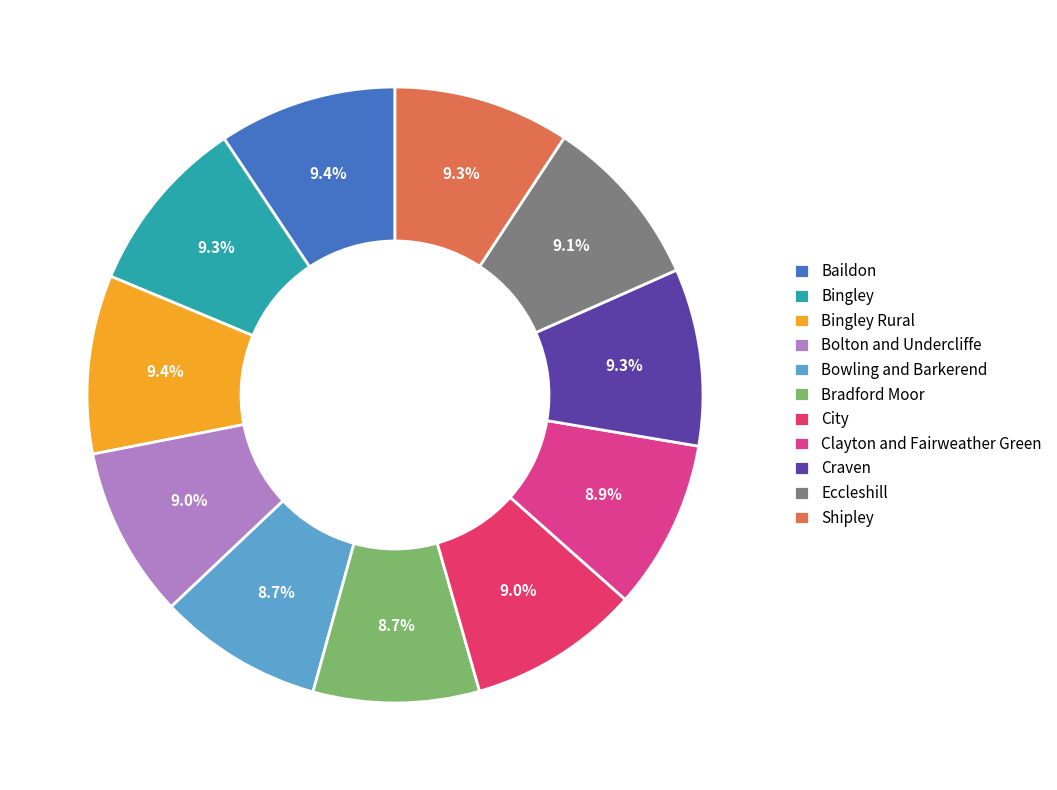

How many slices are in this pie chart?

11